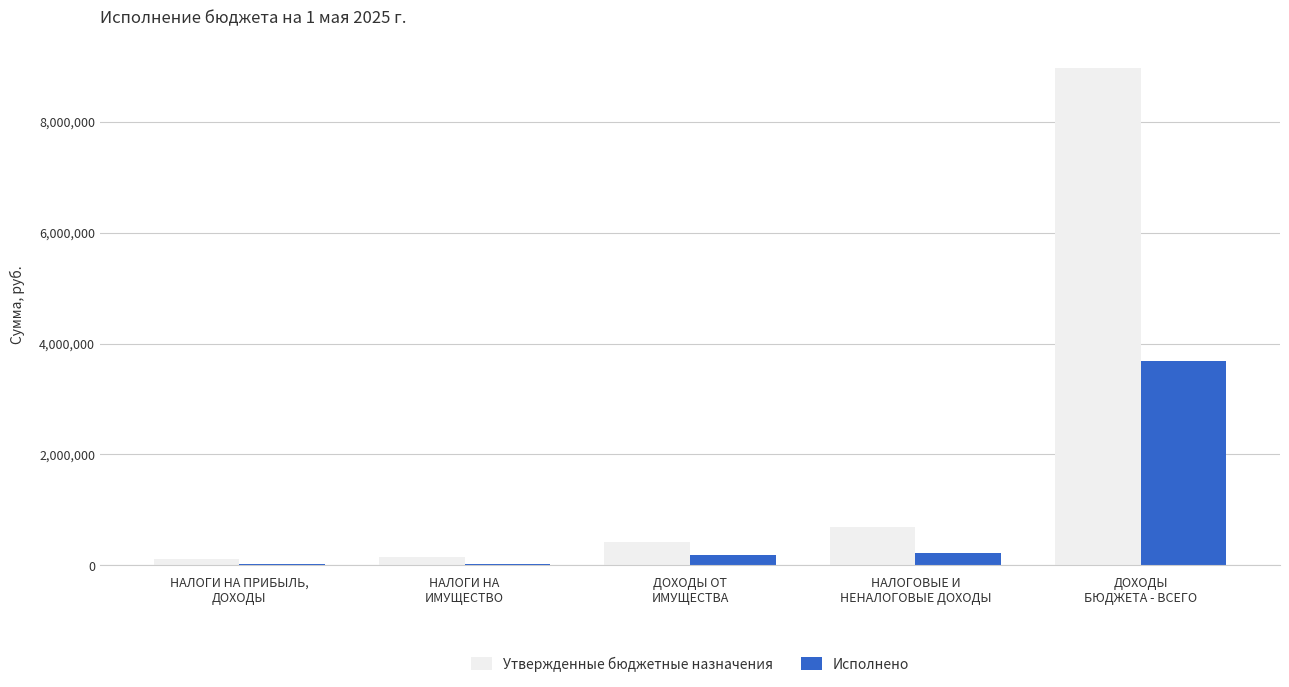

Which series has the widest spread of values?

Утвержденные бюджетные назначения